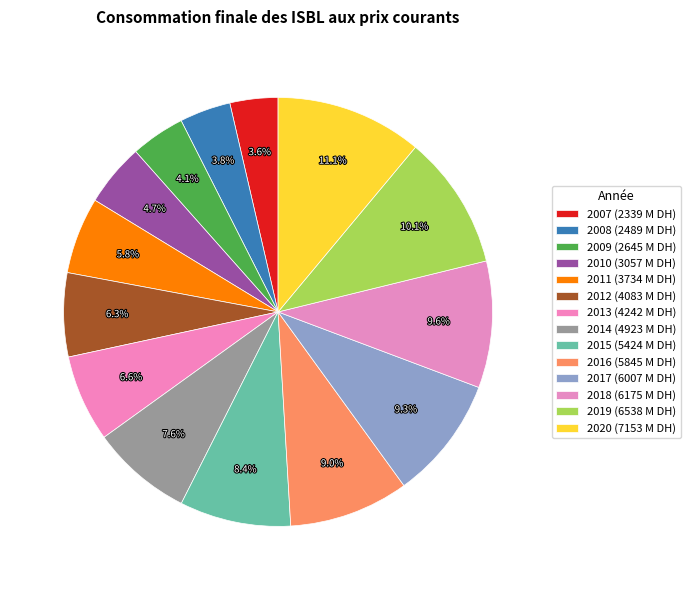

How many segments does this pie chart have?

14